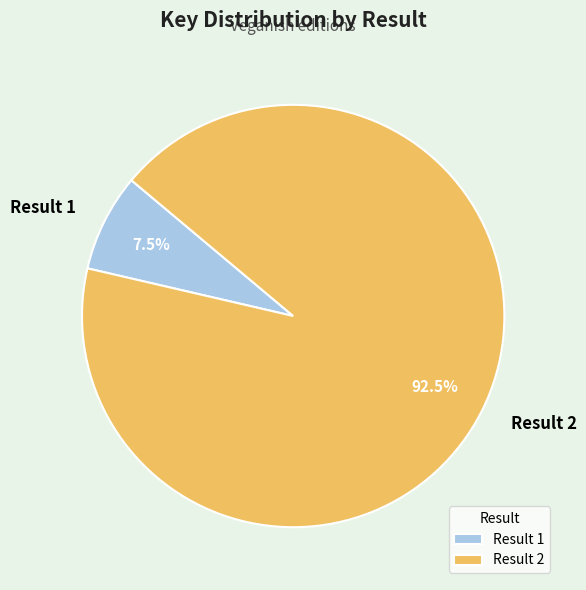

To the nearest percent, what is the difference between the Result 2 and Result 1 slice percentages?

85%